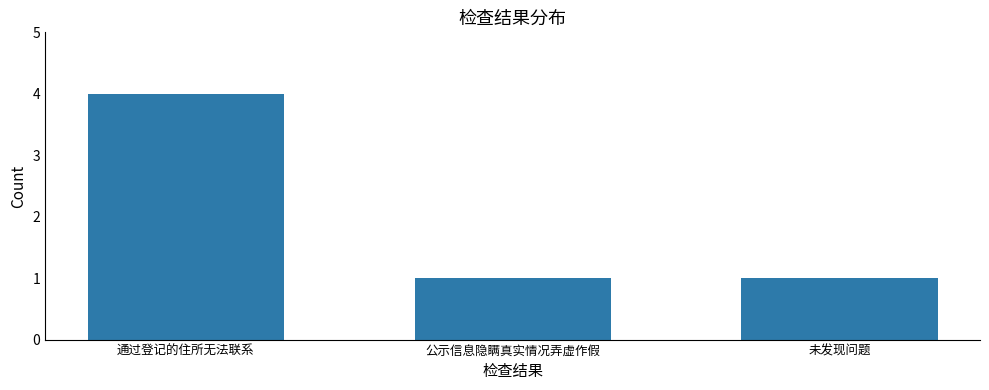

How many categories are shown in the chart?

3